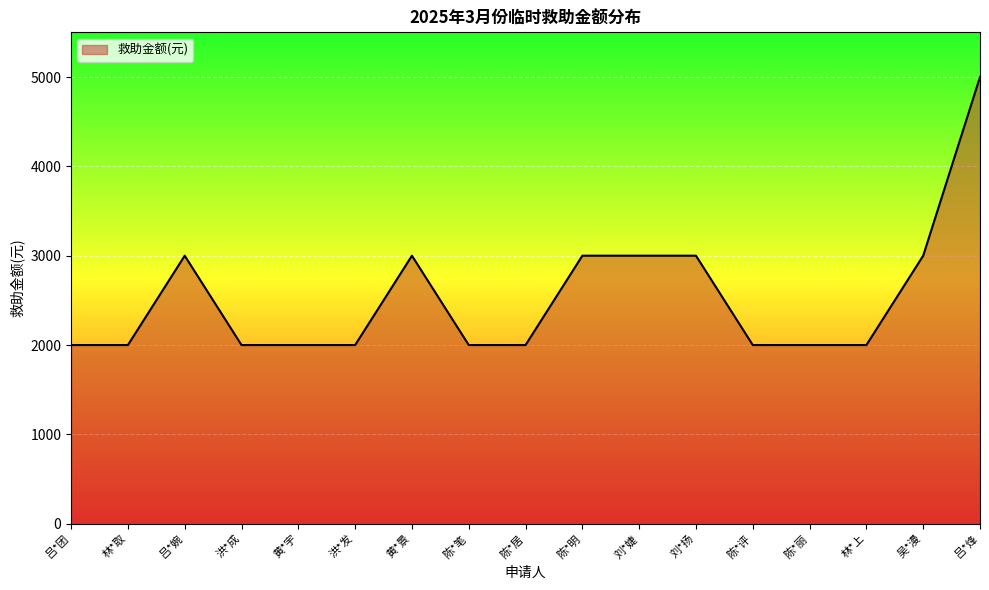

Which label corresponds to the largest value in the chart?

吕*烽